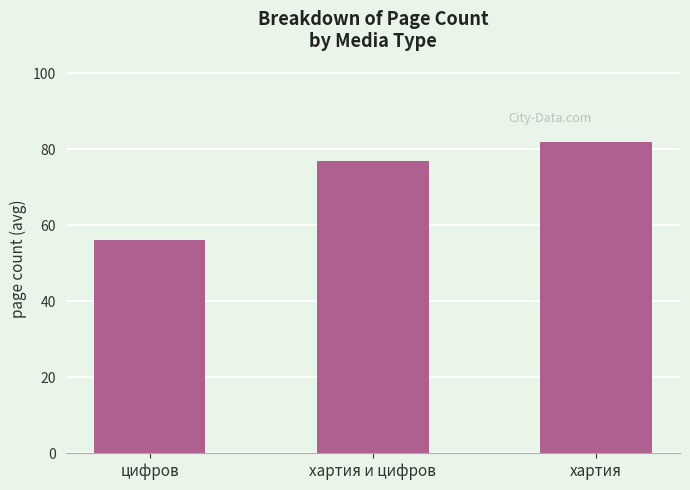

What is the value of the 3rd bar from the left?

82